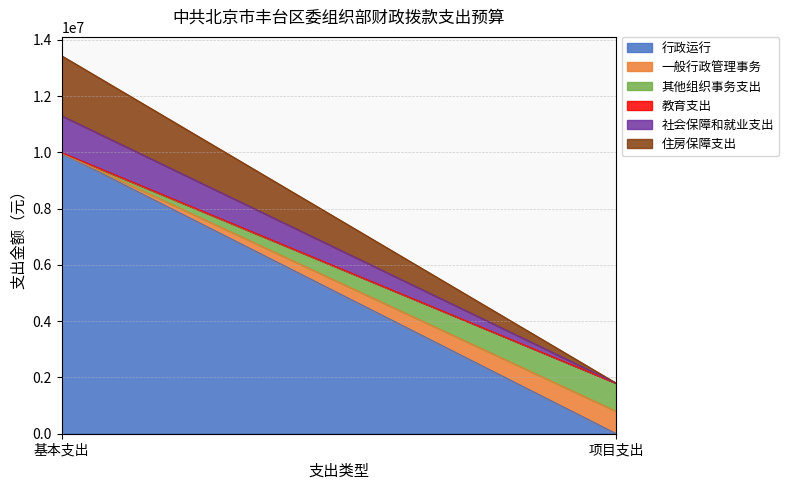

Reading left to right, transcribe all the data shown in this chart.

行政运行: 基本支出=9972127.0	项目支出=0.0
一般行政管理事务: 基本支出=0.0	项目支出=794786.7
其他组织事务支出: 基本支出=0.0	项目支出=1000000.0
教育支出: 基本支出=16650.0	项目支出=0.0
社会保障和就业支出: 基本支出=1311927.0	项目支出=0.0
住房保障支出: 基本支出=2132081.0	项目支出=0.0